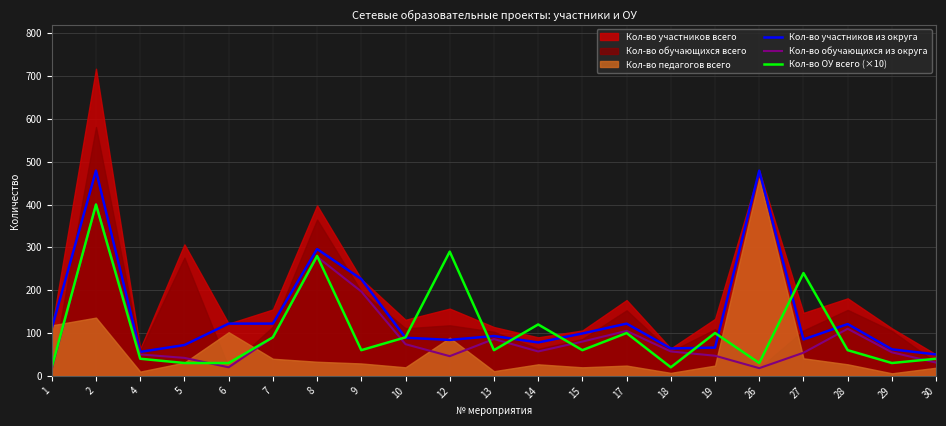

What is the lowest value of the Кол-во обучающихся из округа series?

16